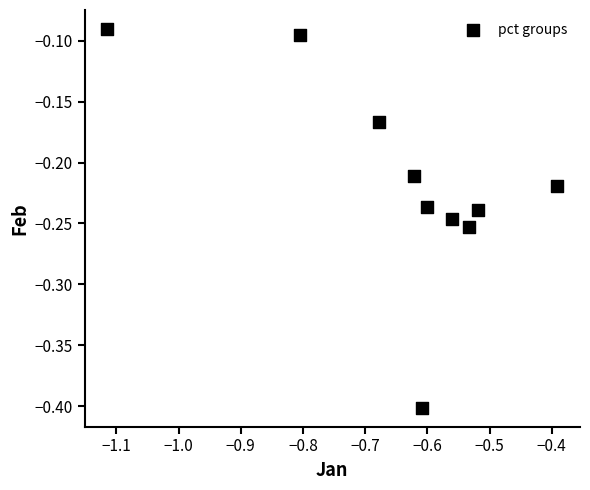

What is the range of X values (max minus min)?

0.7